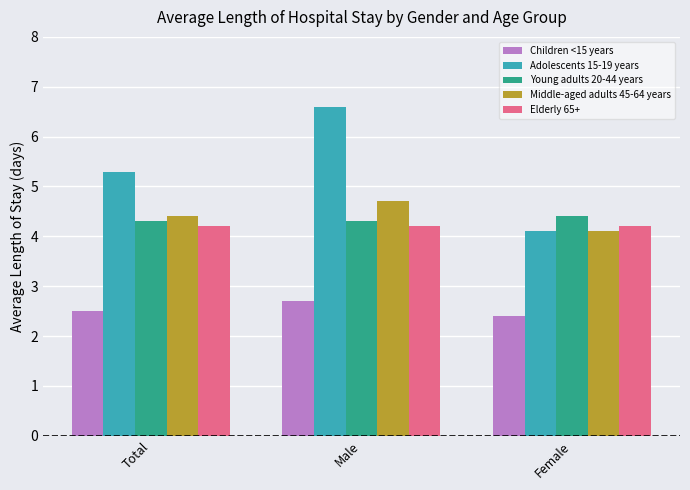

What is the difference between the maximum and minimum values in the Middle-aged adults 45-64 years series?

0.6